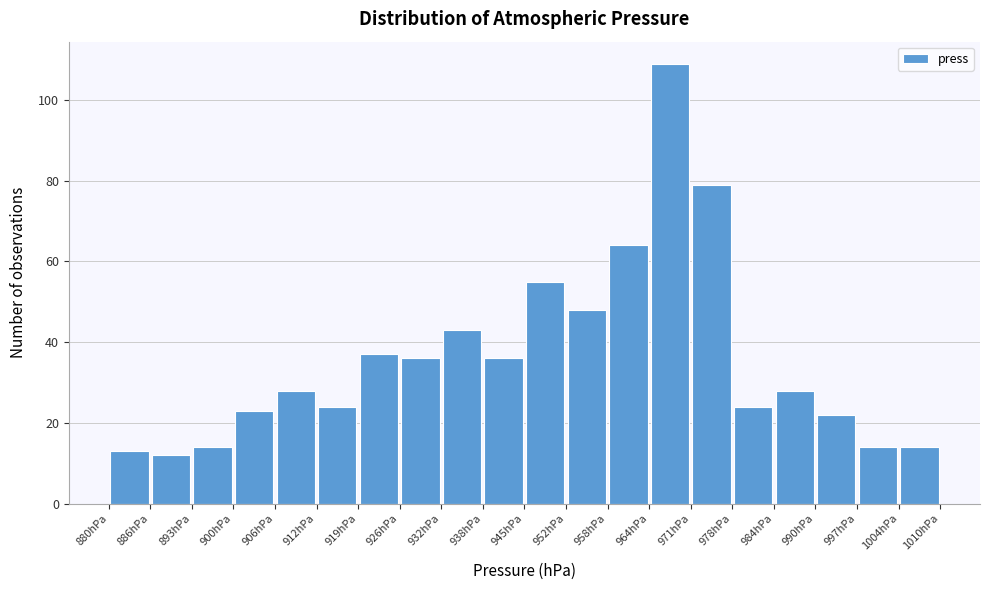

How tall is the bar that spans 893.0 to 899.5 on the x-axis? Neither the bar edges nor the heights are printed on the chart, so give them approximately, as read against the axes.

14